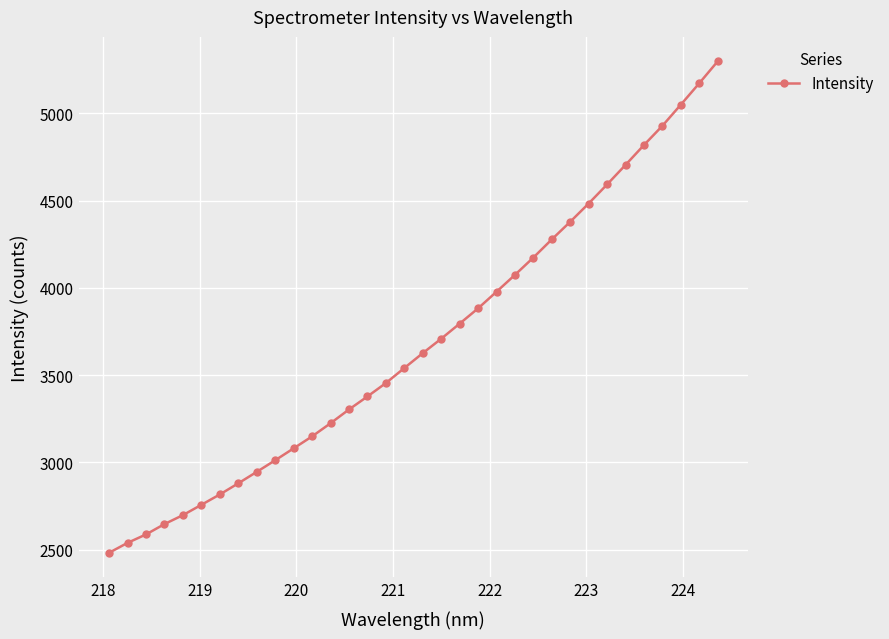

What is the smallest value displayed?

2482.3